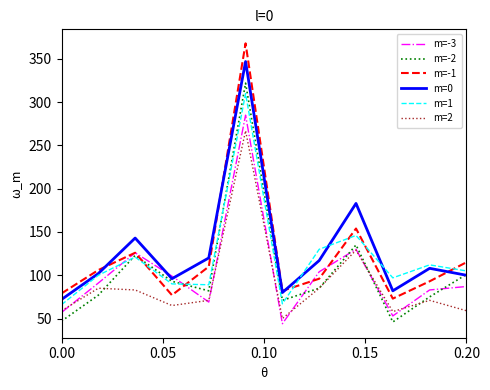

Which series has the widest spread of values?

m=-1